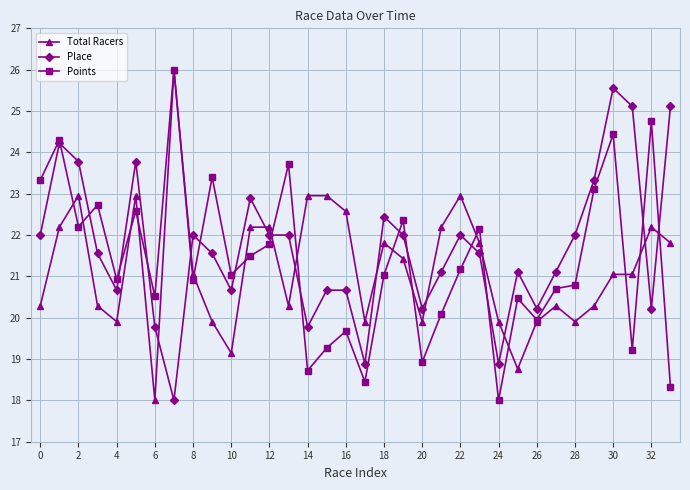

What is the value of the Points point at the 10th from the left?

23.4